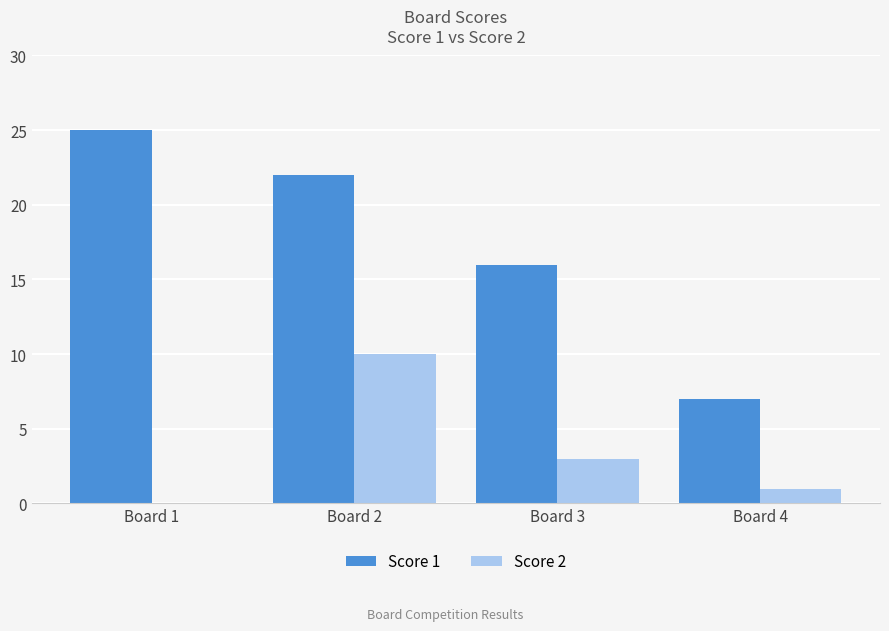

Which series has the largest range (max minus min)?

Score 1